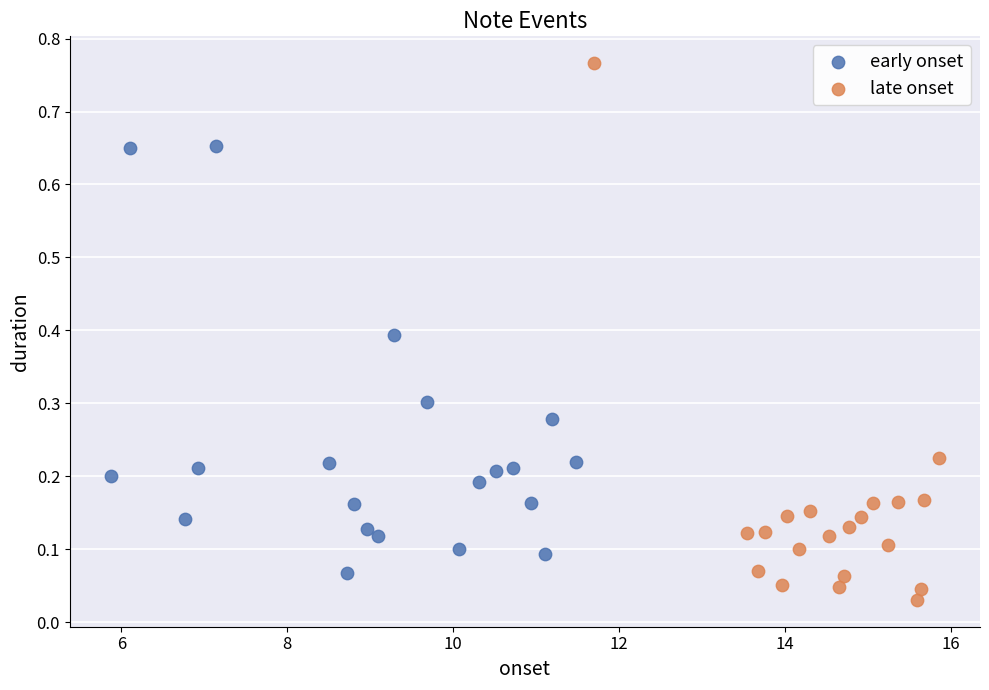

Which series contains the lowest Y value?

late onset